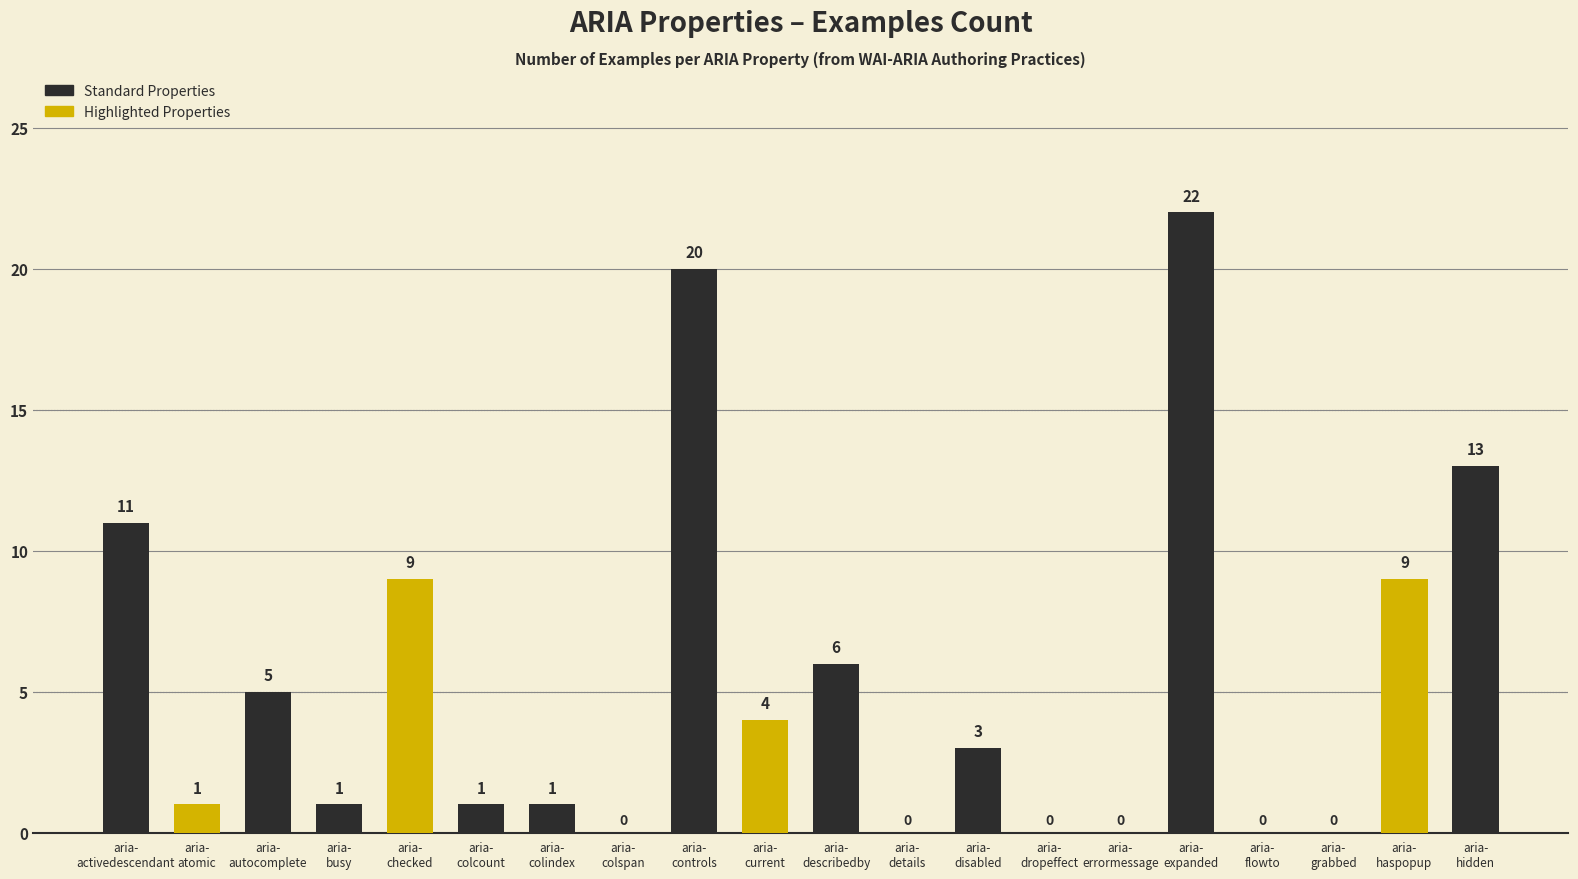

How many distinct data groups are displayed?

1